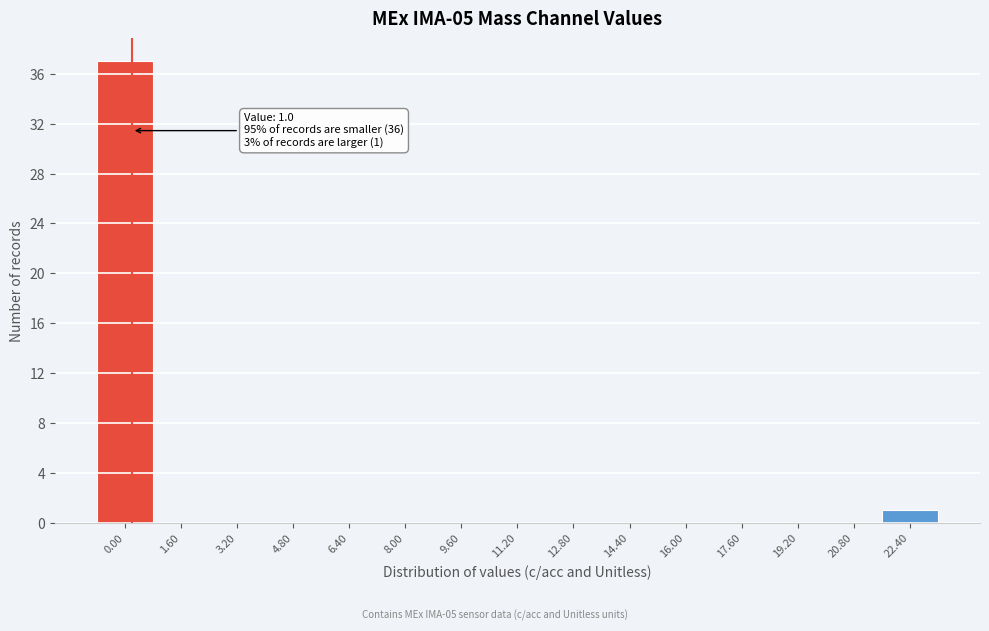

Reading right to left, list all the values displayed in this chart.

22.40=1	20.80=0	19.20=0	17.60=0	16.00=0	14.40=0	12.80=0	11.20=0	9.60=0	8.00=0	6.40=0	4.80=0	3.20=0	1.60=0	0.00=37